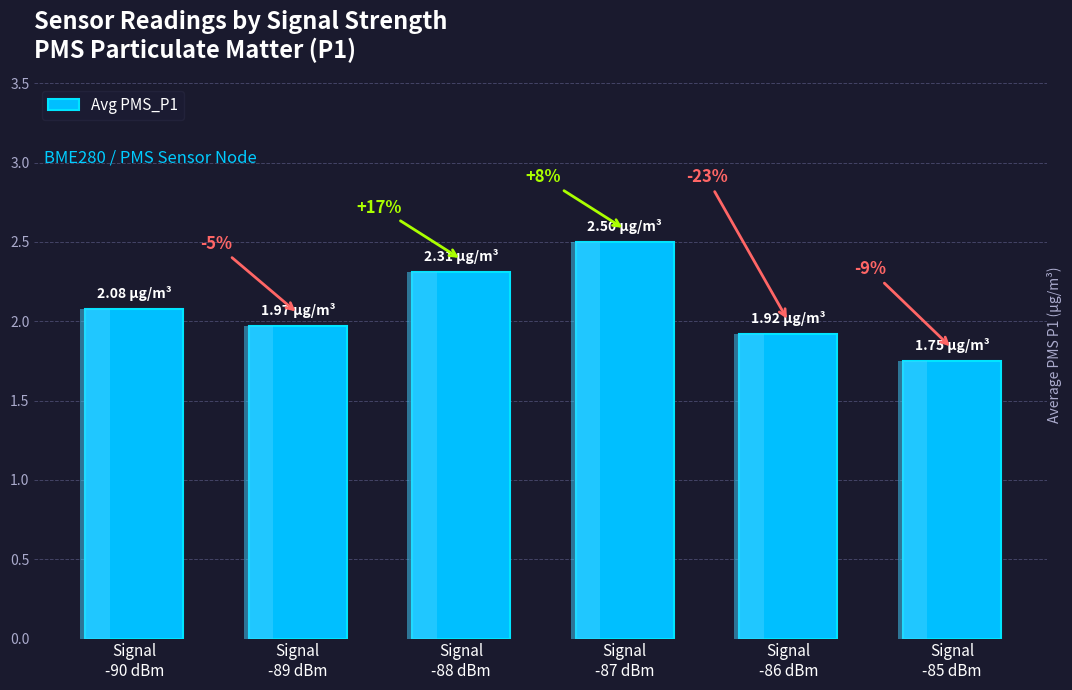

Reading right to left, transcribe all the data shown in this chart.

1.8	1.9	2.5	2.3	2.0	2.1